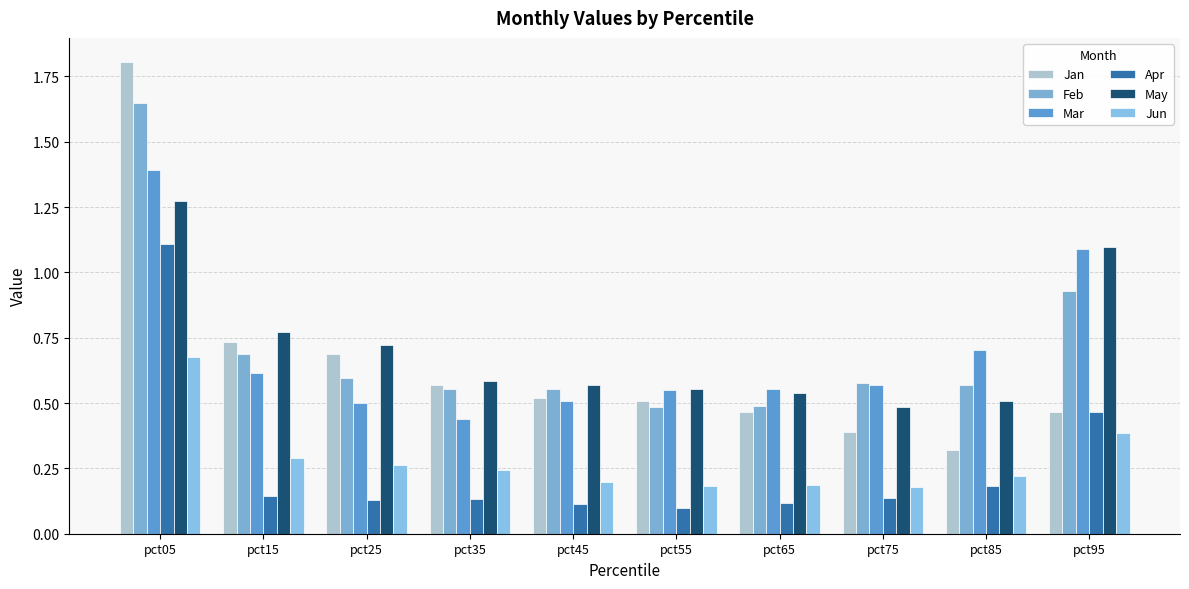

Read the Jun value at pct25.

0.3